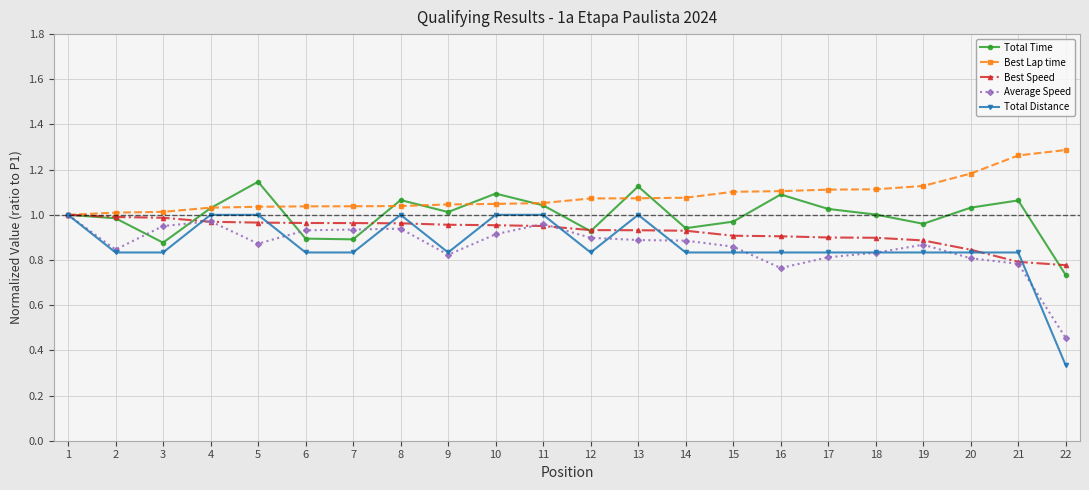

How many distinct data groups are displayed?

5